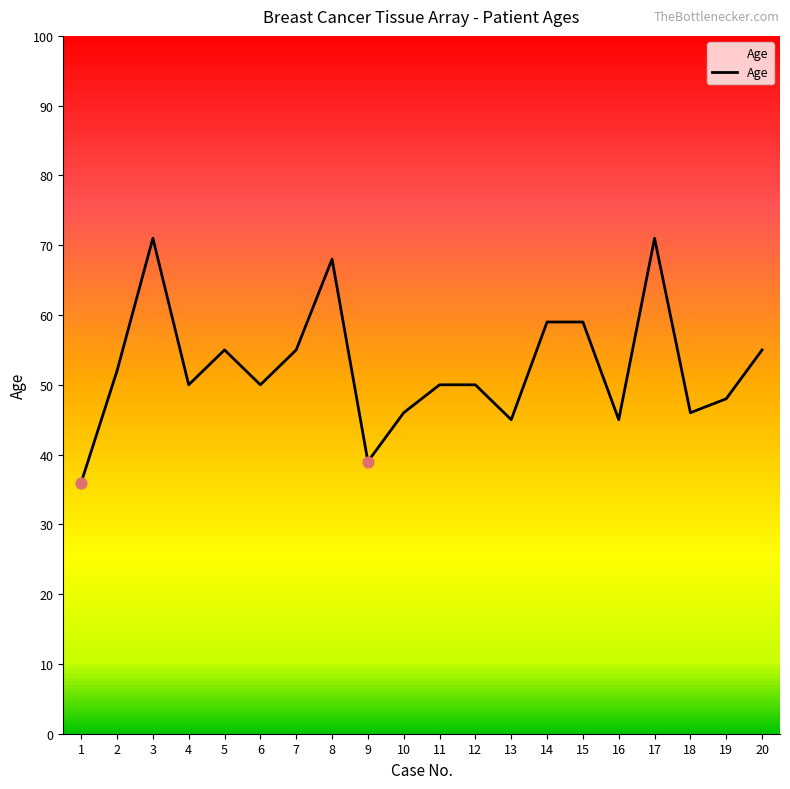

What is the change in value from 5 to 15?

+4